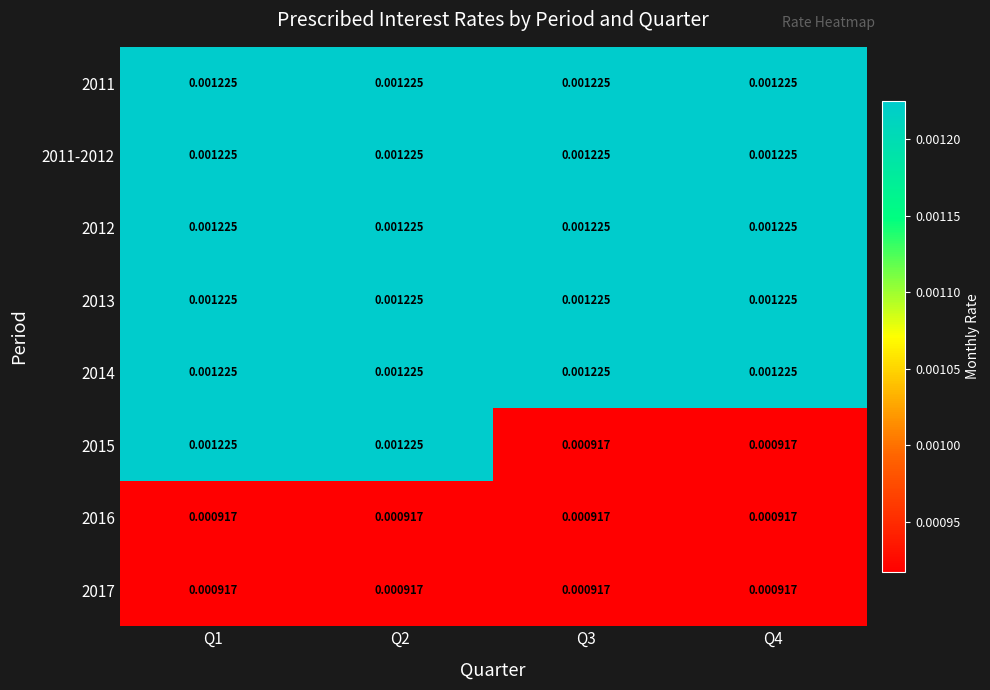

List the series in order of their peak value, lowest first.

2016, 2017, 2011, 2011-2012, 2012, 2013, 2014, 2015